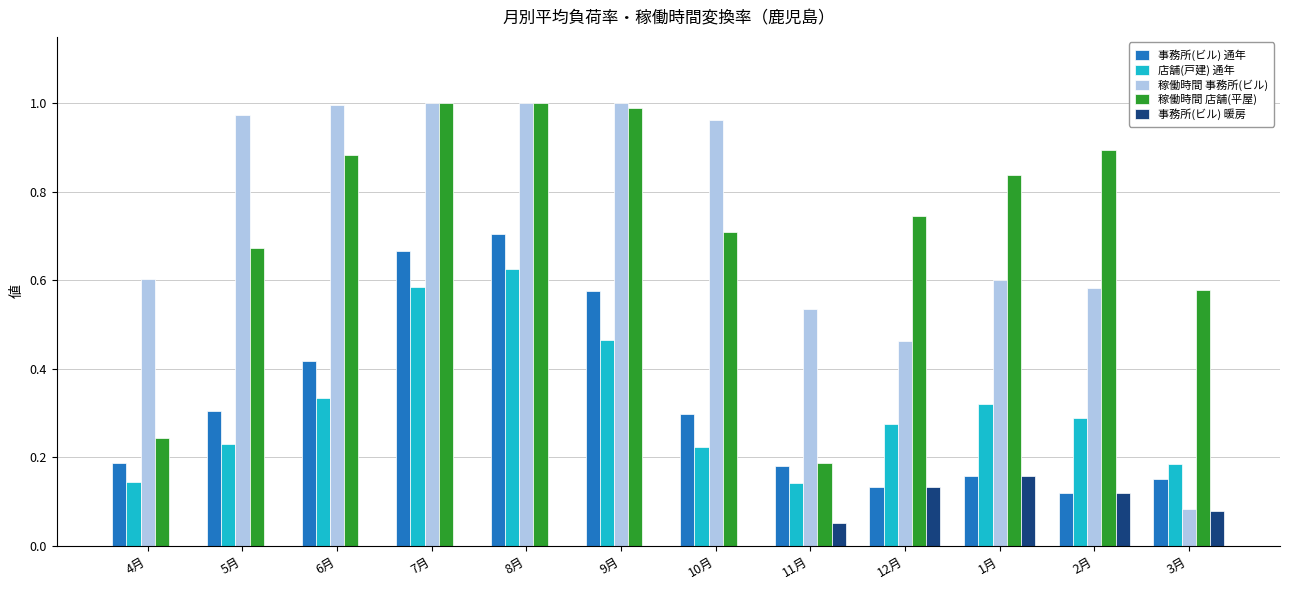

Is it true that 店舗(戸建) 通年 equals 0.1 at 3月?

False